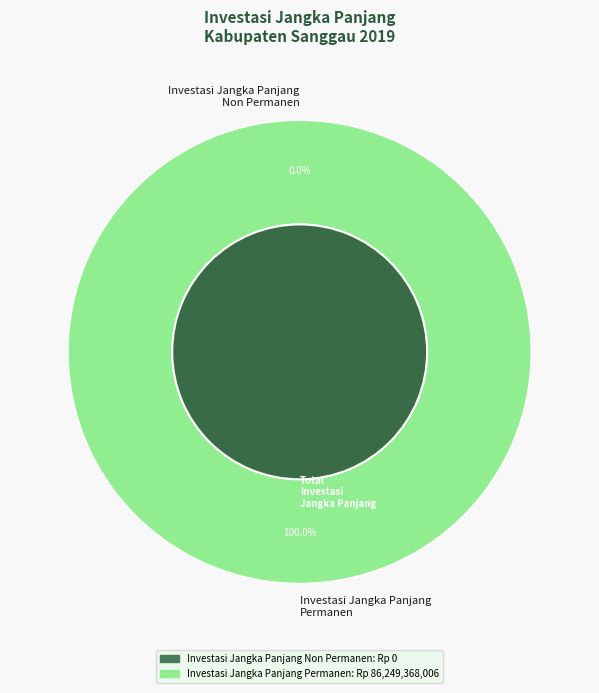

Count the number of slices in the pie.

2